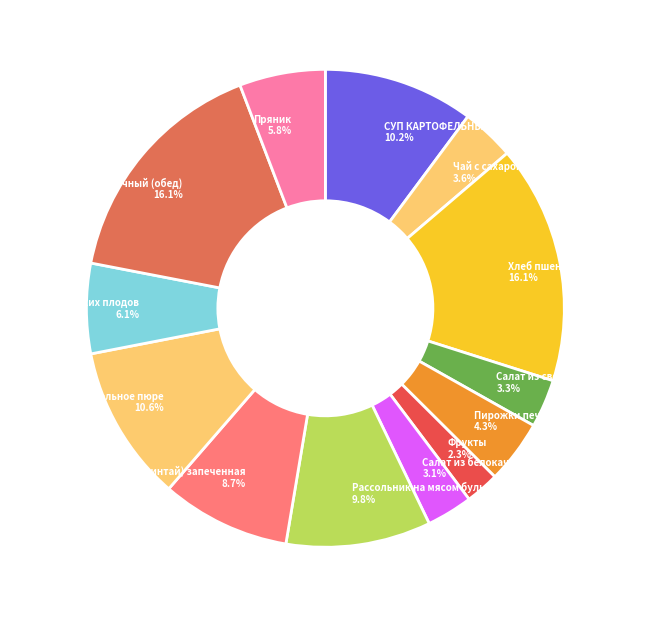

Does Пирожки печеные с капустой represent more than half of the total?

No